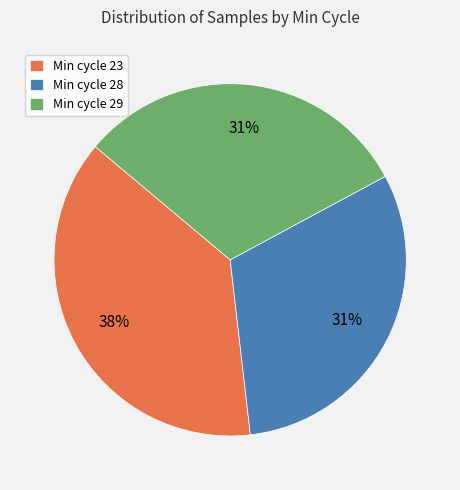

To the nearest percent, what portion does Min cycle 23 represent?

38%